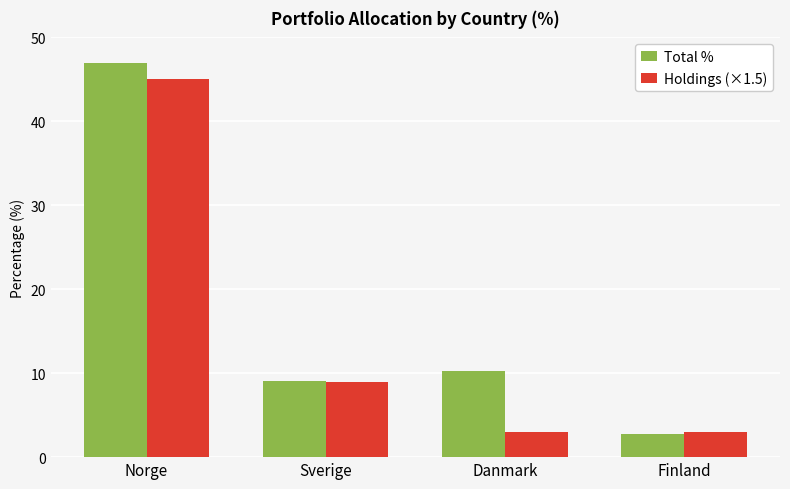

What position from the left is Norge?

1